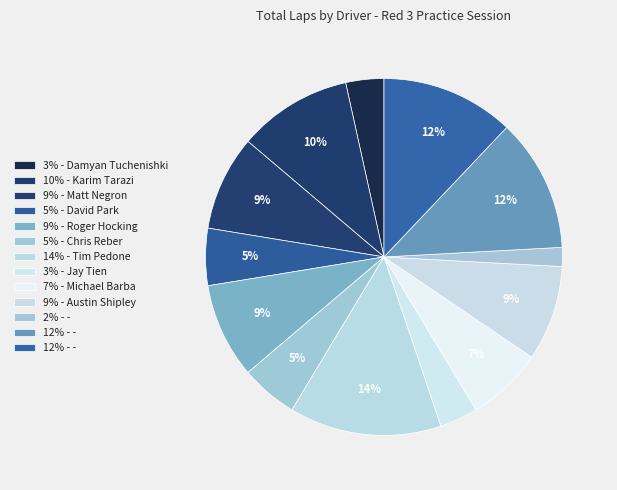

How many segments does this pie chart have?

13